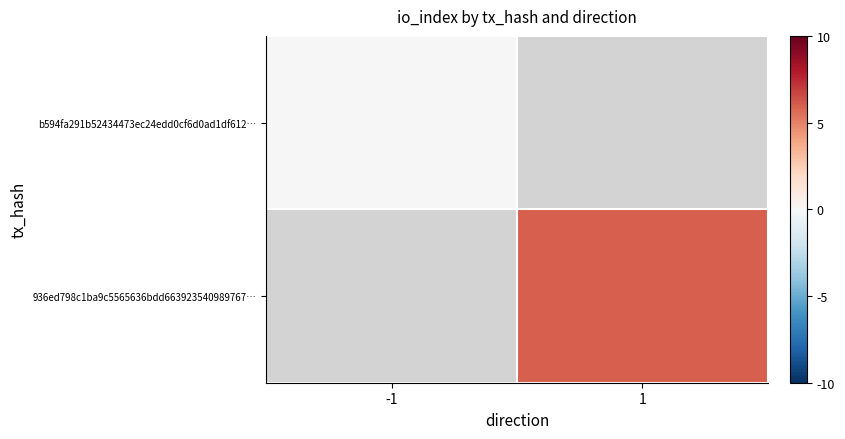

Rank the categories by b594fa291b52434473ec24edd0cf6d0ad1df612… value from lowest to highest.

-1, 1